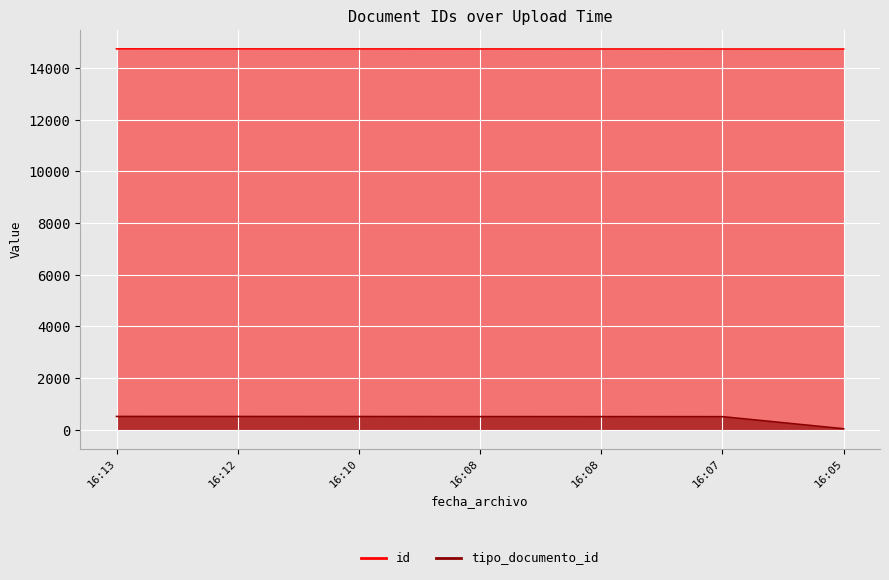

What is the difference between the maximum and second lowest values in the id series?

5